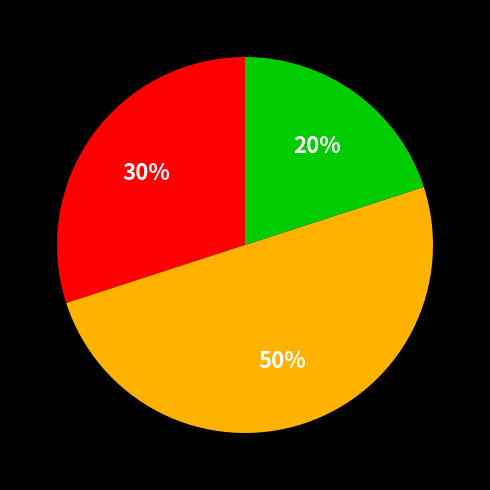

To the nearest percent, what is the average slice percentage?

33%